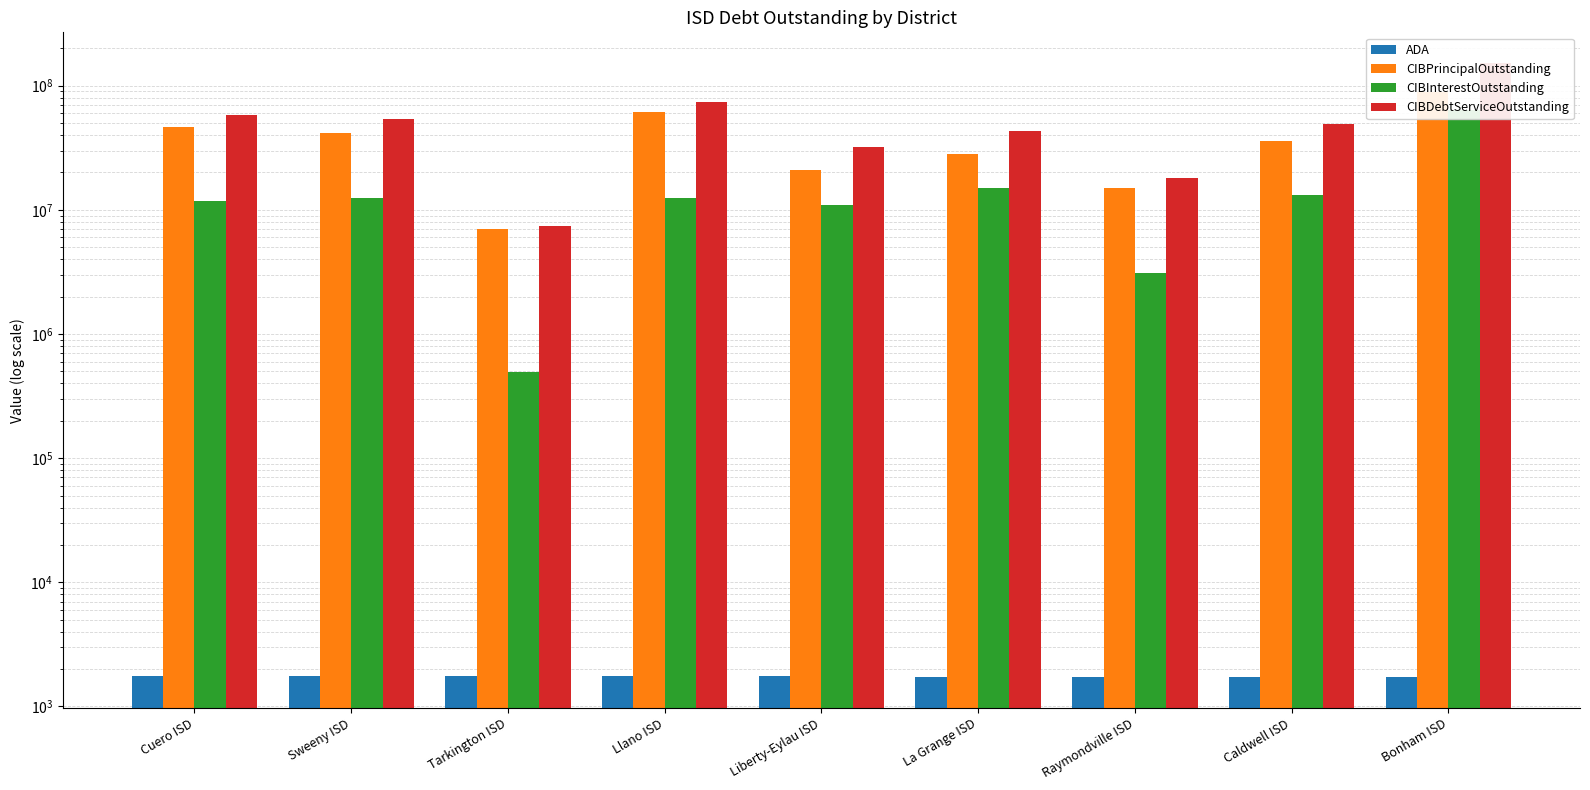

The value of CIBInterestOutstanding at Tarkington ISD is 490743.0. True or false?

True